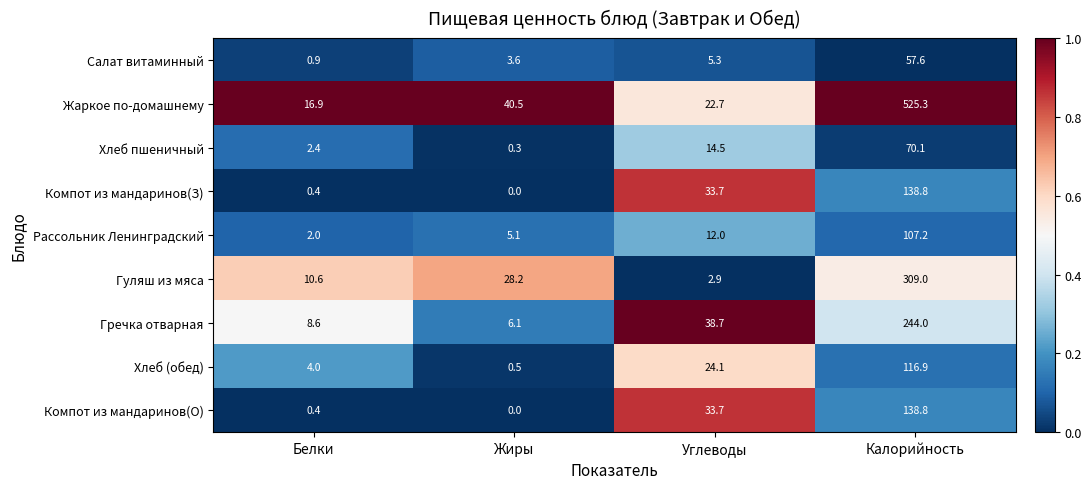

Is it true that Хлеб (обед) equals 182.9 at Калорийность?

False